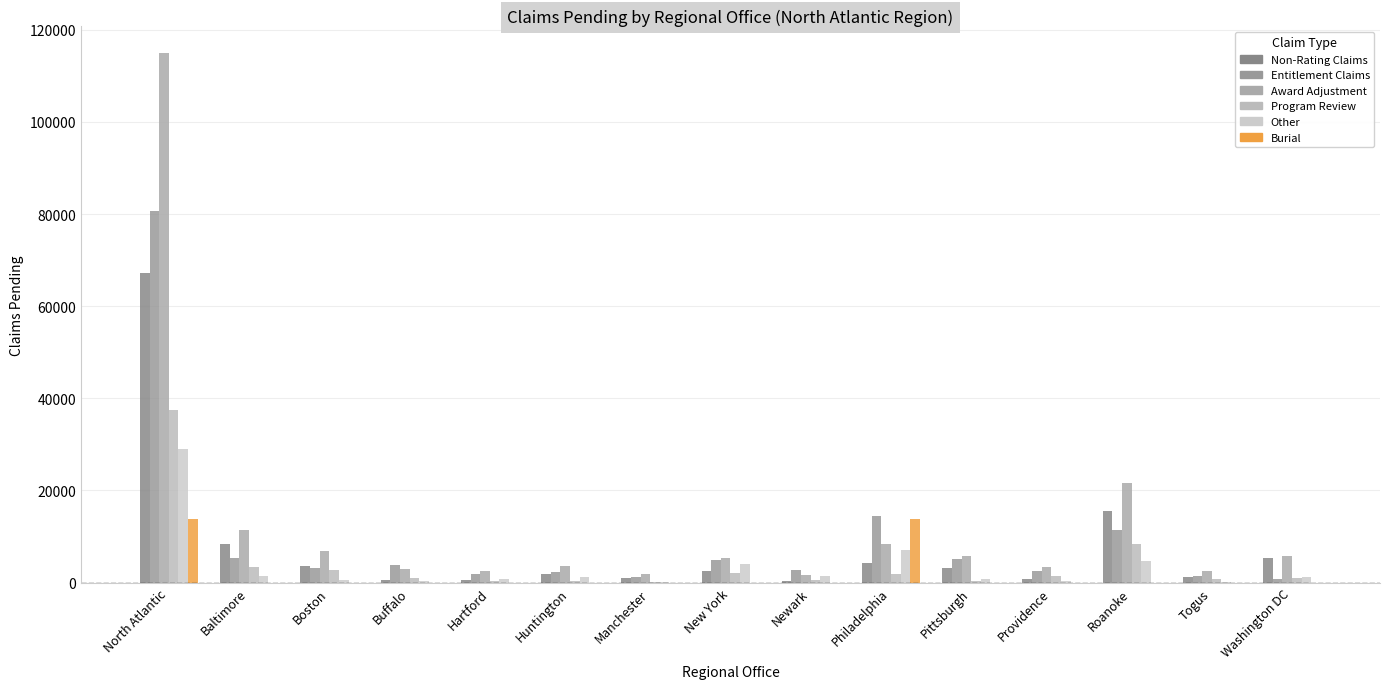

What is the total value across all series at Manchester?

4312